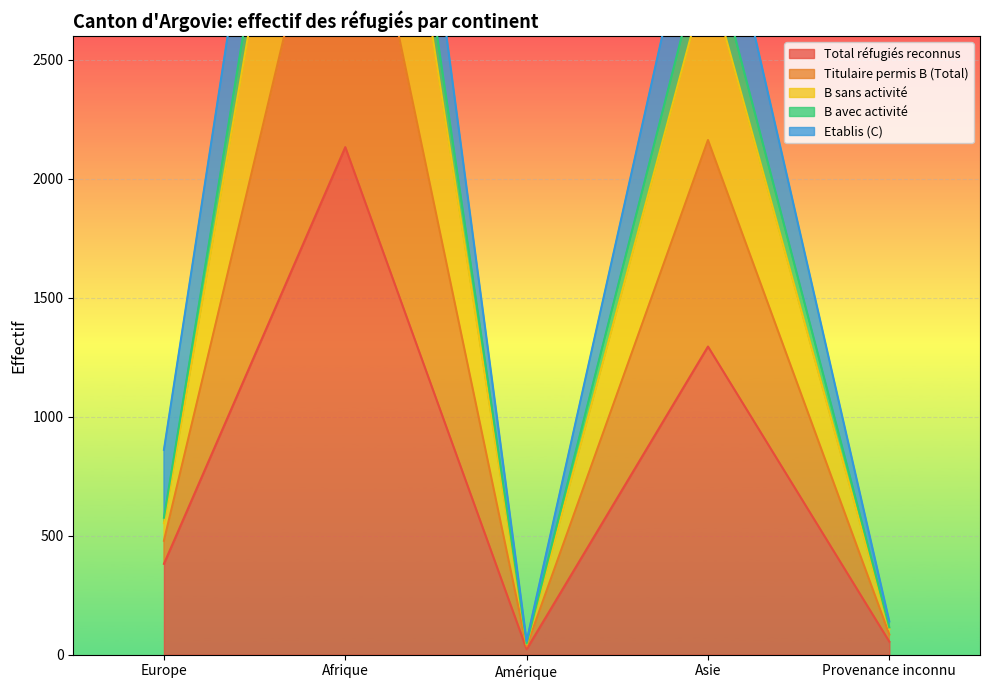

What is the maximum value for Total réfugiés reconnus?

2133